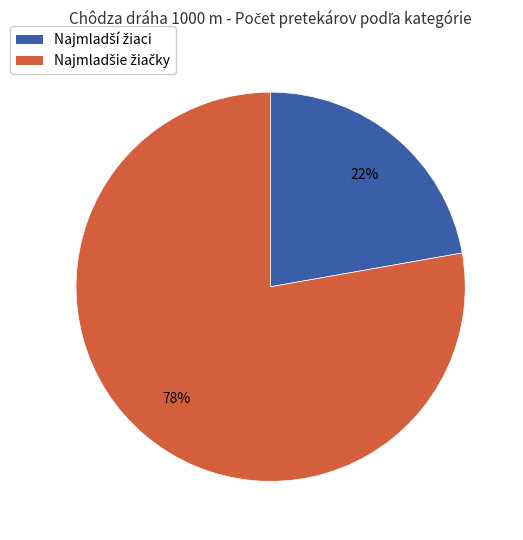

To the nearest percent, what is the average slice percentage?

50%